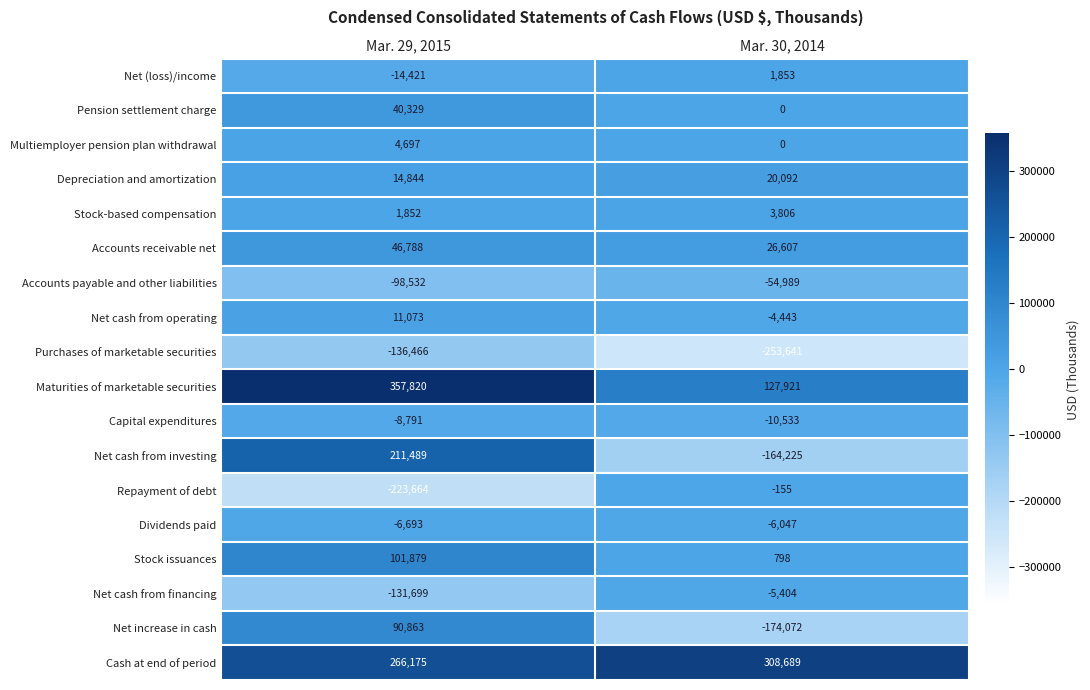

Rank the categories by Net cash from financing value from lowest to highest.

Mar. 29, 2015, Mar. 30, 2014